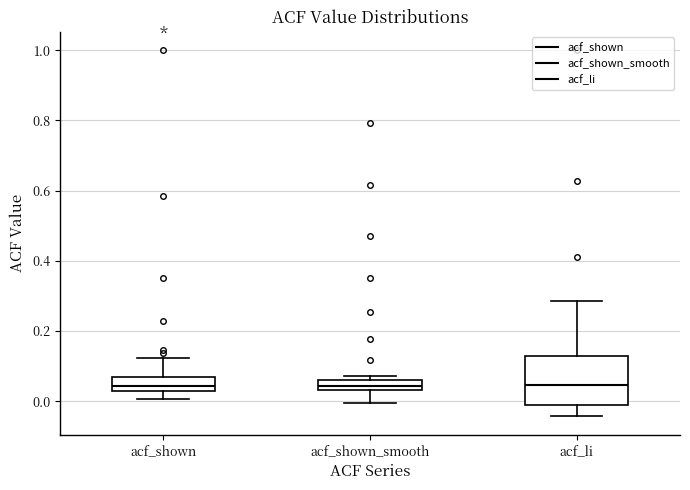

Where is the lower edge of the box for acf_shown_smooth on the y-axis? The values are not printed on the chart, so give them approximately, as read against the axis.

0.04